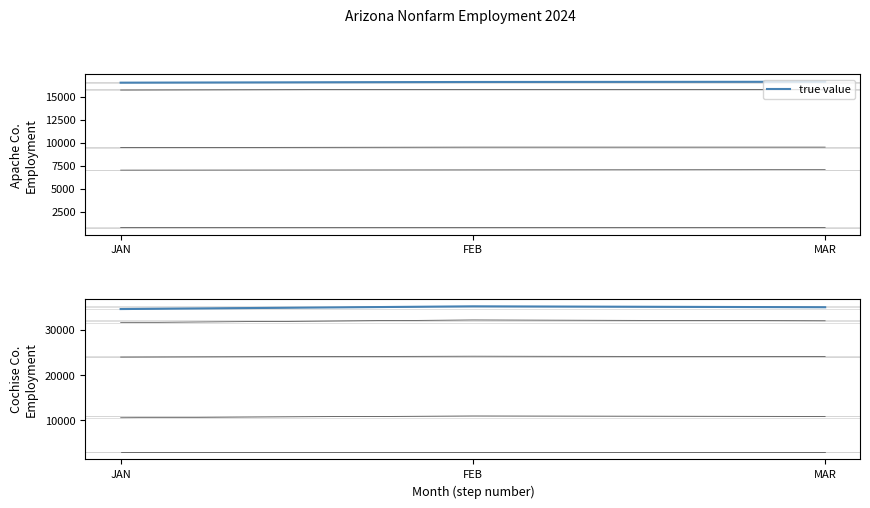

Does the chart display data point markers on the line(s)?

No